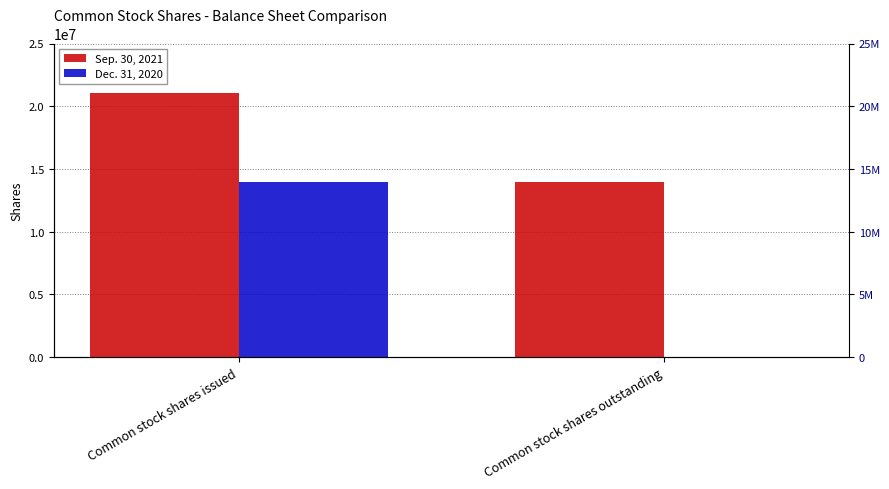

Reading left to right, list all the values displayed in this chart.

Sep. 30, 2021: Common stock shares issued=21021075	Common stock shares outstanding=13984441
Dec. 31, 2020: Common stock shares issued=13984441	Common stock shares outstanding=0